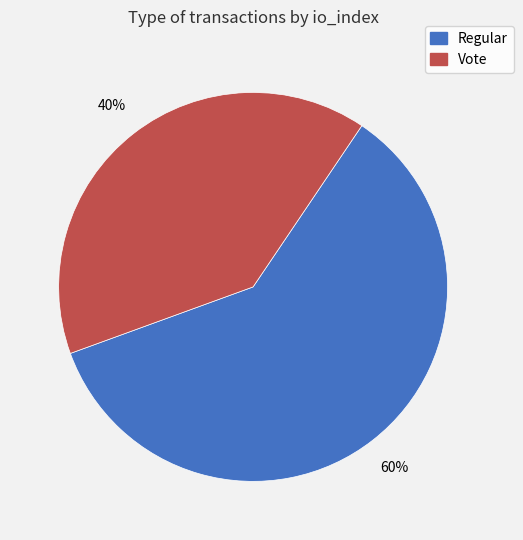

To the nearest percent, what is the difference between the largest and smallest slice percentages?

20%